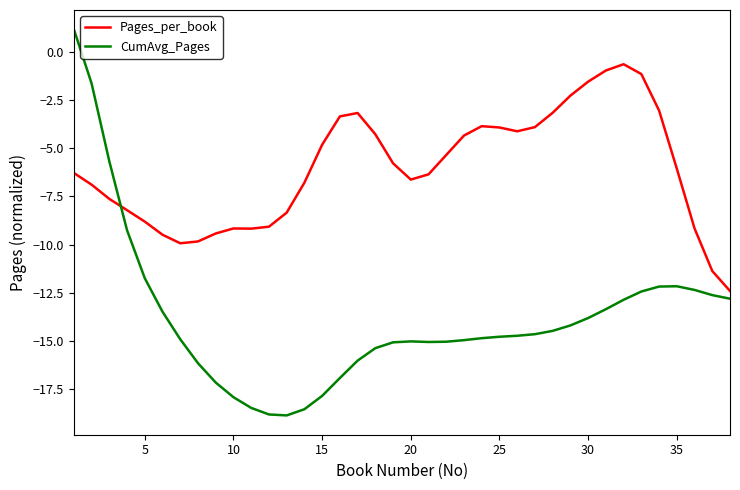

What is the maximum value shown in the chart?

1.2